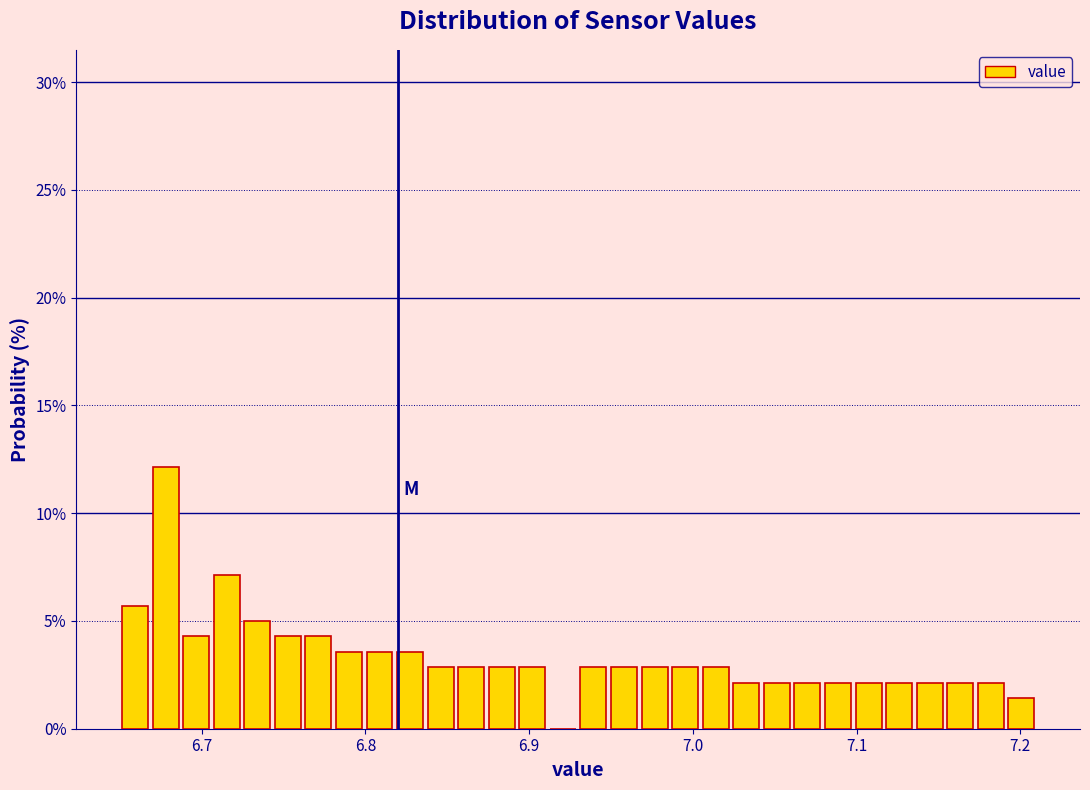

Around what value on the x-axis is the tallest bar? Give the approximate position of its centre, as read against the axis.

6.68